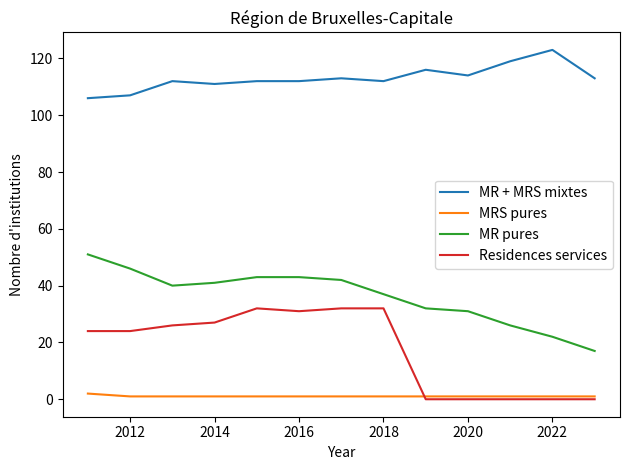

True or false: Residences services and MR + MRS mixtes intersect in this chart.

False